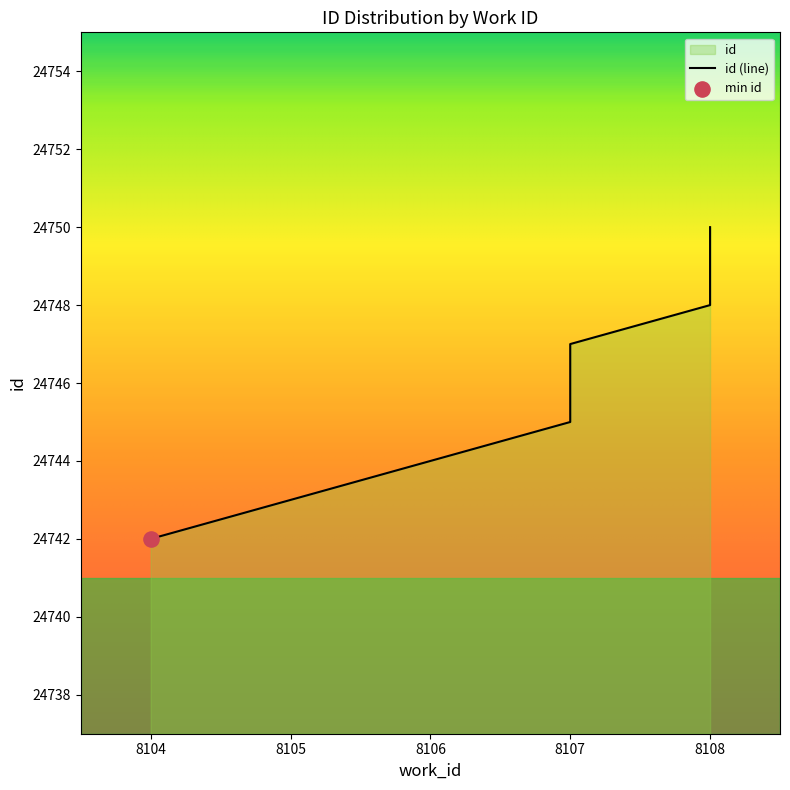

Approximately how many times larger is the value at 8106 compared to 8108?

1.0